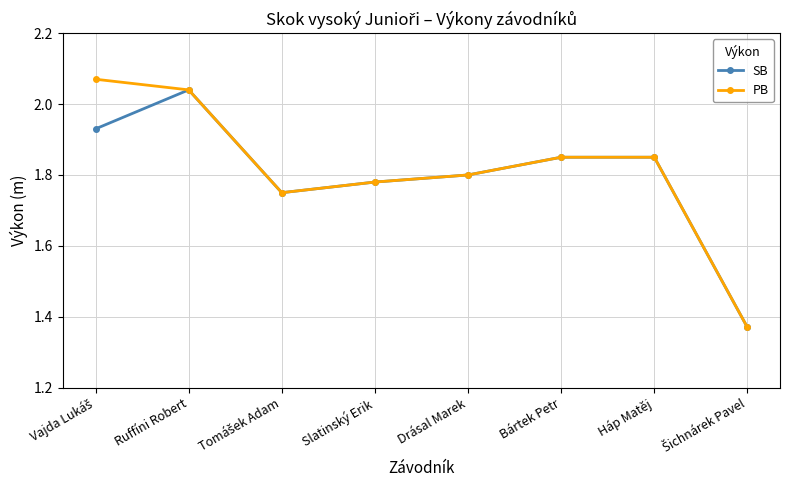

Which category has the highest value in the SB series?

Ruffíni Robert